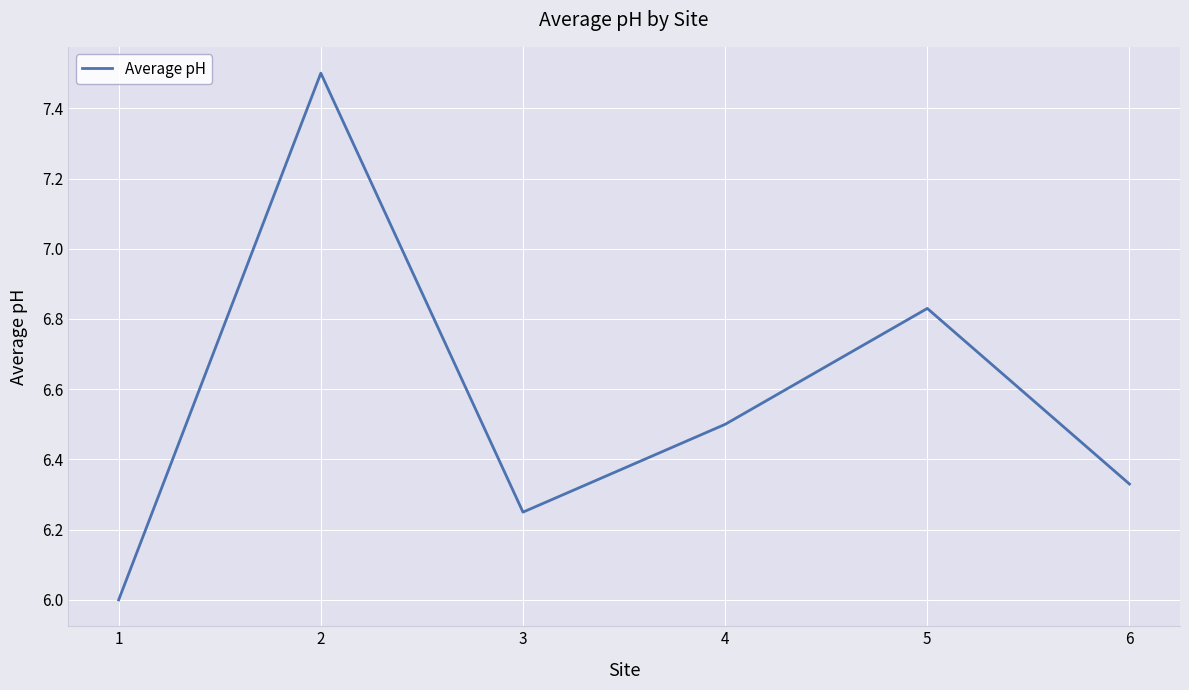

How many categories are shown in the chart?

6